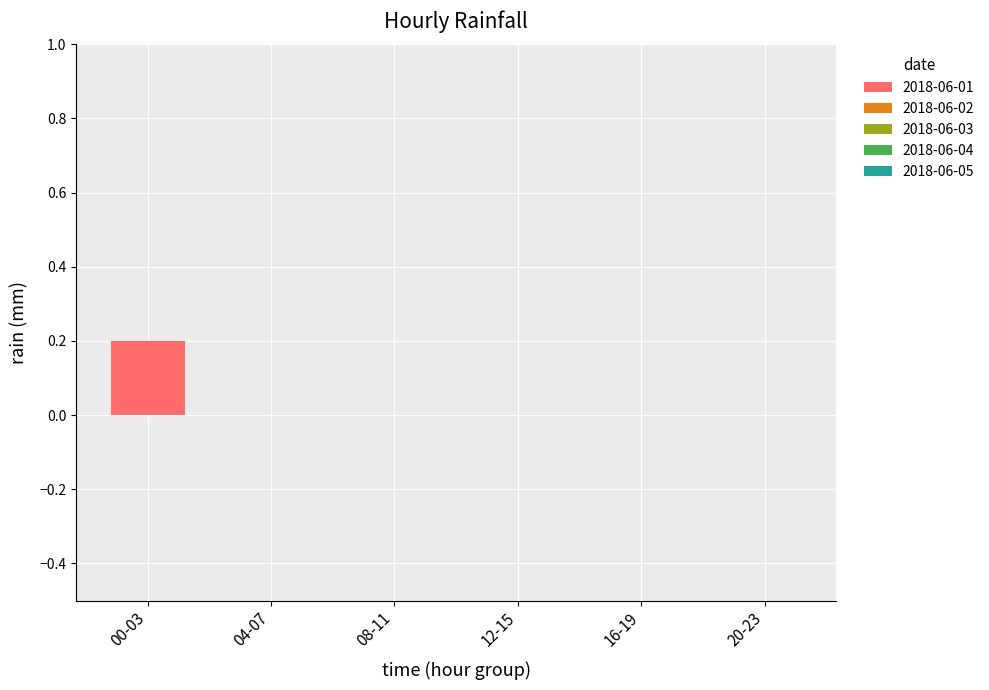

The chart shows a value of 0.1 at 16-19. True or false?

False